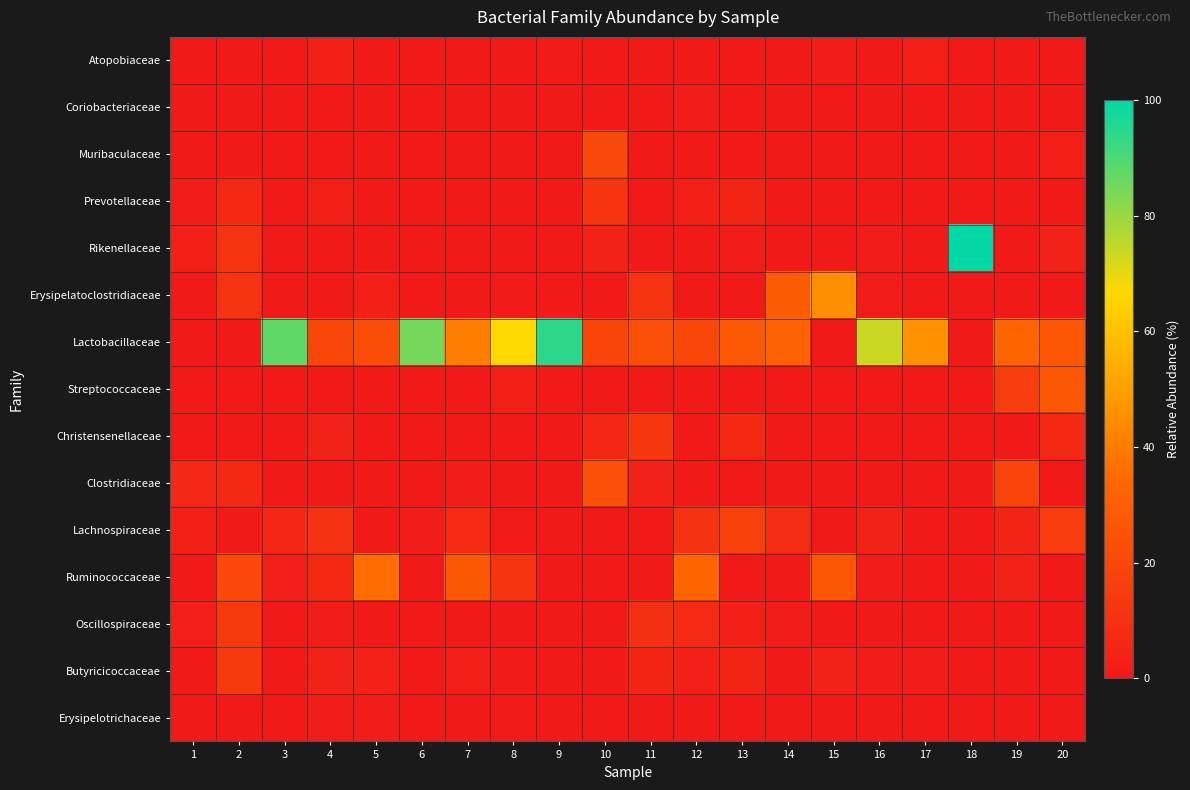

What is the spread (max minus min) of values at 12?

33.1